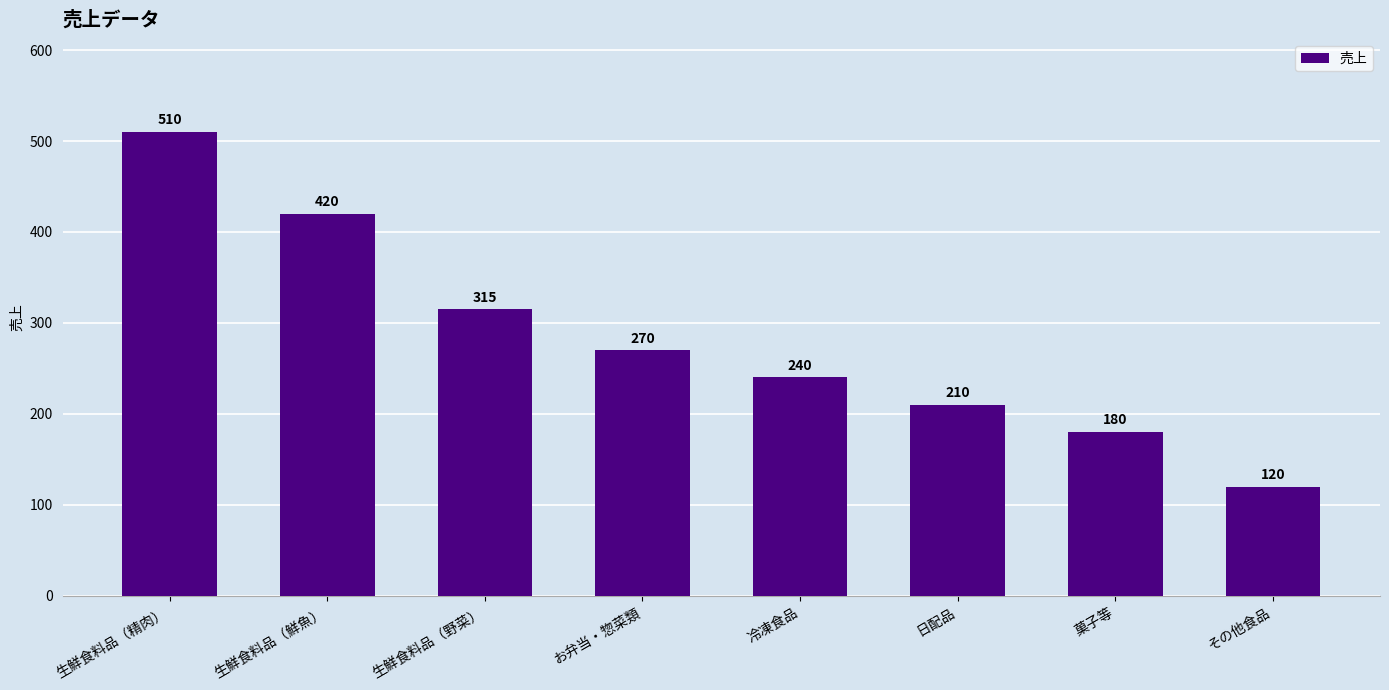

Which has a higher value, 生鮮食料品（鮮魚） or 生鮮食料品（野菜）?

生鮮食料品（鮮魚）